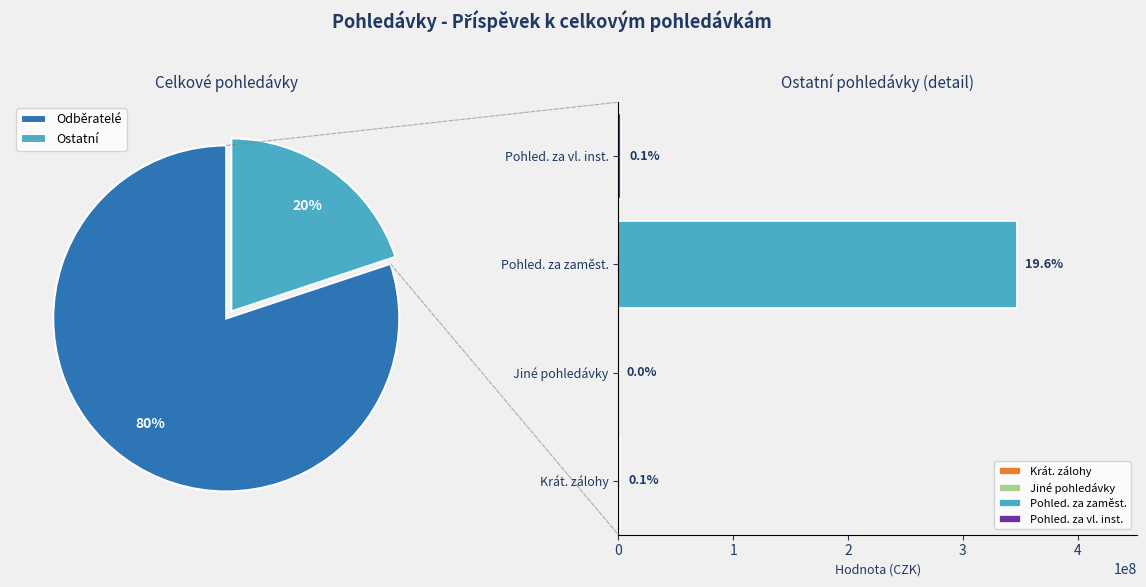

Combined, do Pohledávky za zaměstnanci and Odběratelé account for over 50%?

Yes